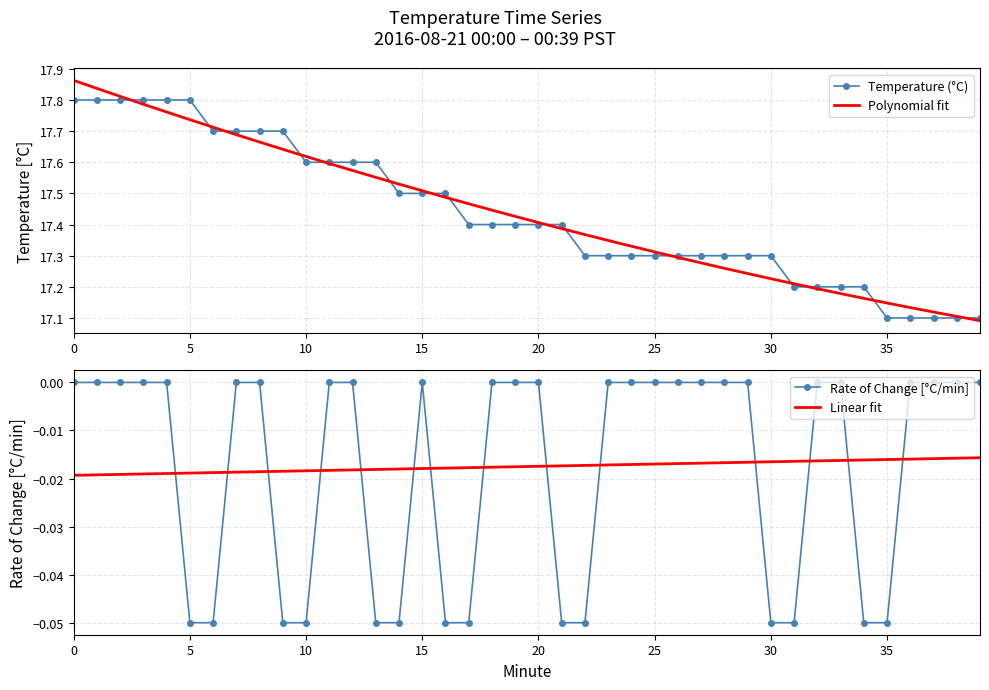

Where is the data nearest to the value 17?

35